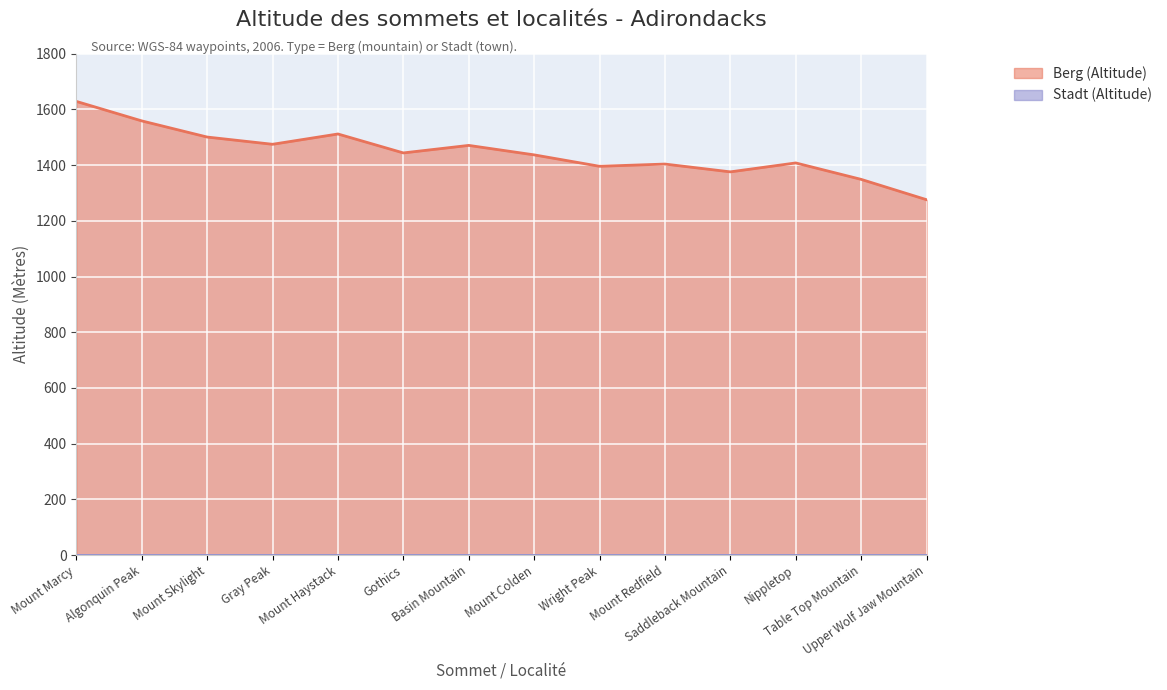

Is it true that the value at Gothics is 1444?

True